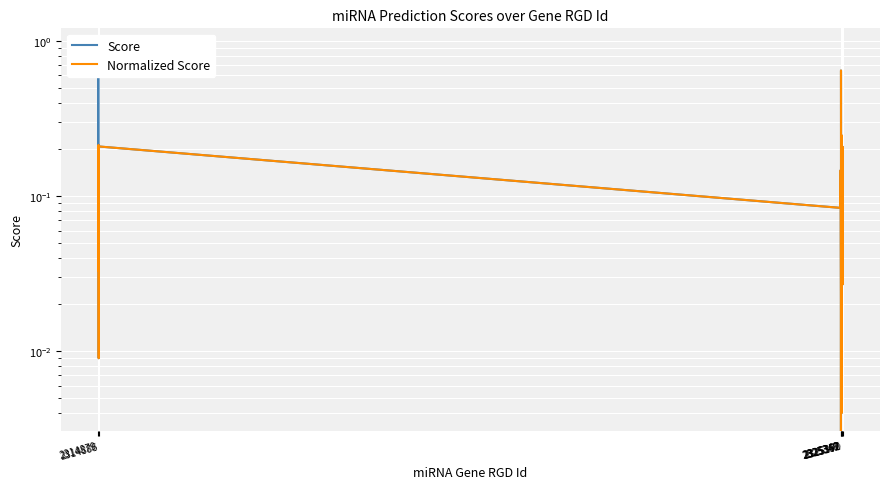

What position from the left is 2325349?

4